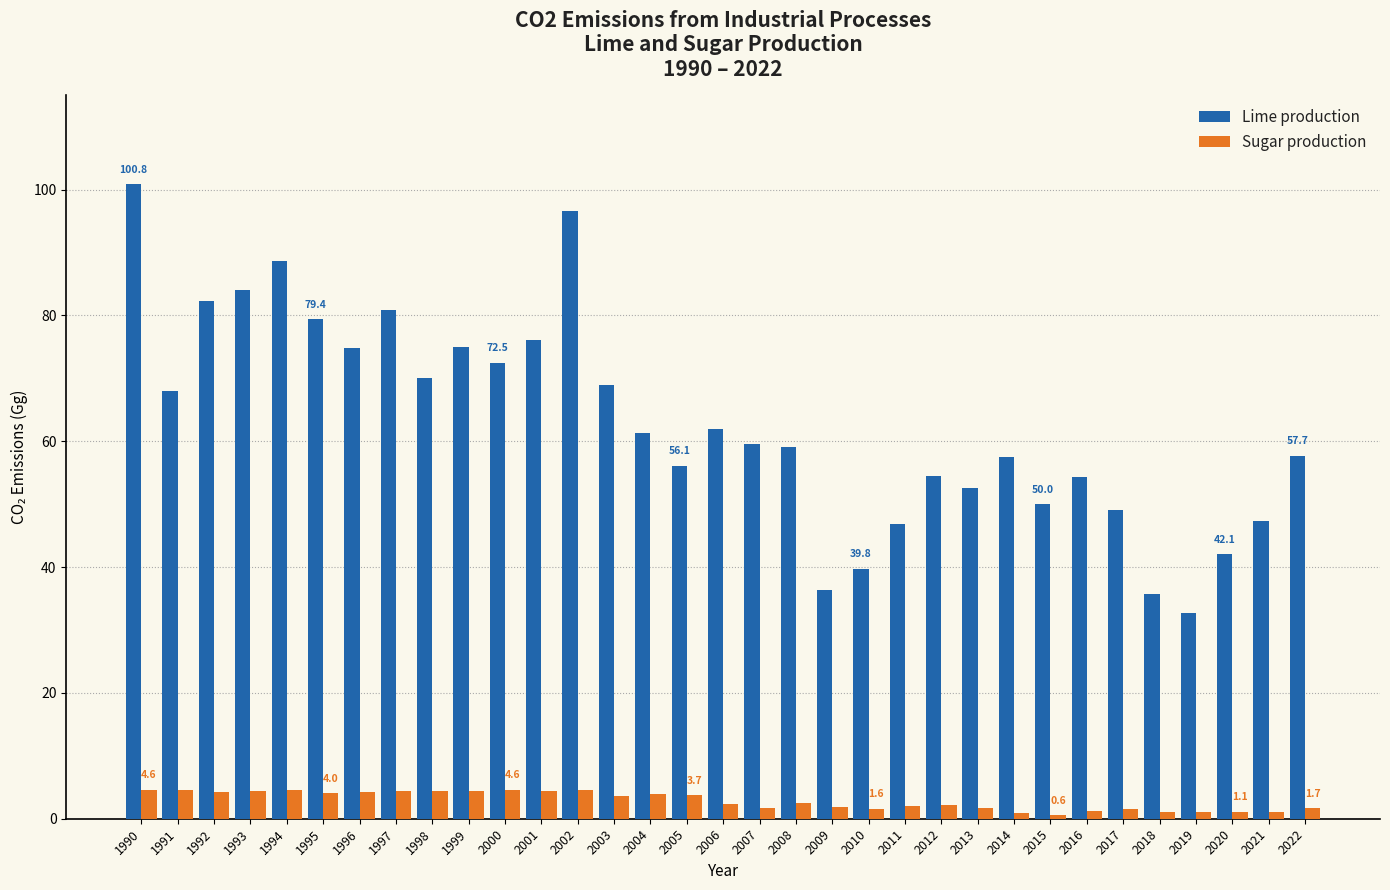

How many bars are there in each group?

2